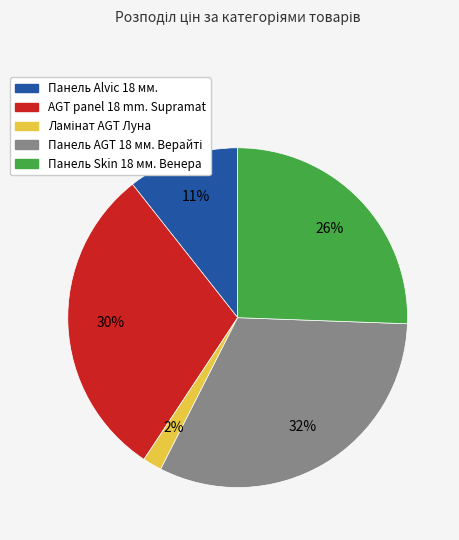

Combined, do Панель Skin 18 мм. Венера and Панель Alvic 18 мм. account for over 50%?

No